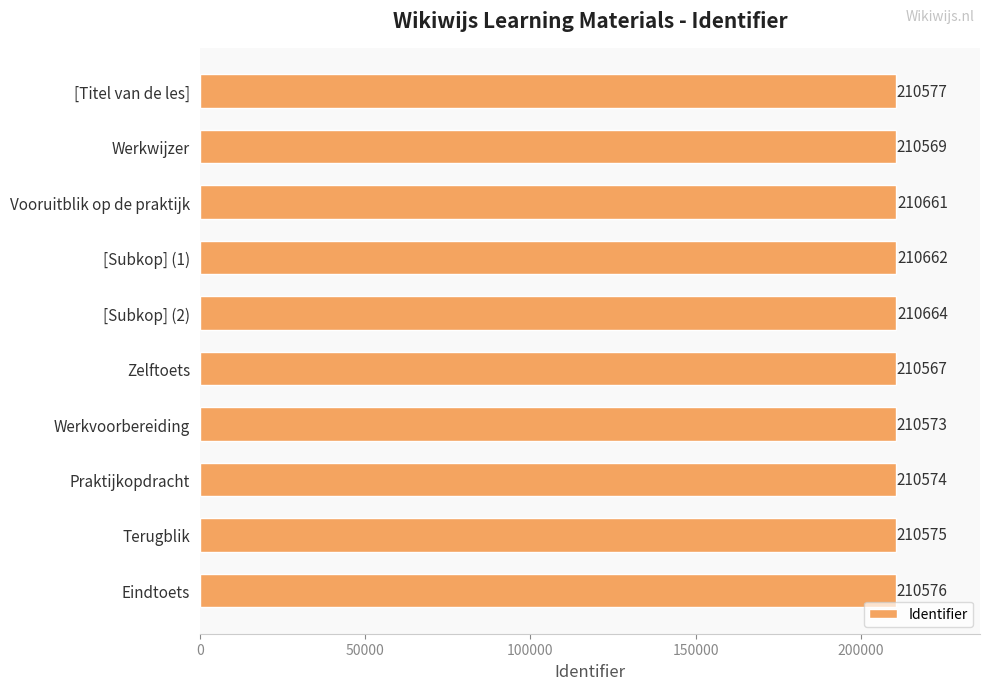

At which category does the chart reach its peak across all series?

[Subkop] (2)